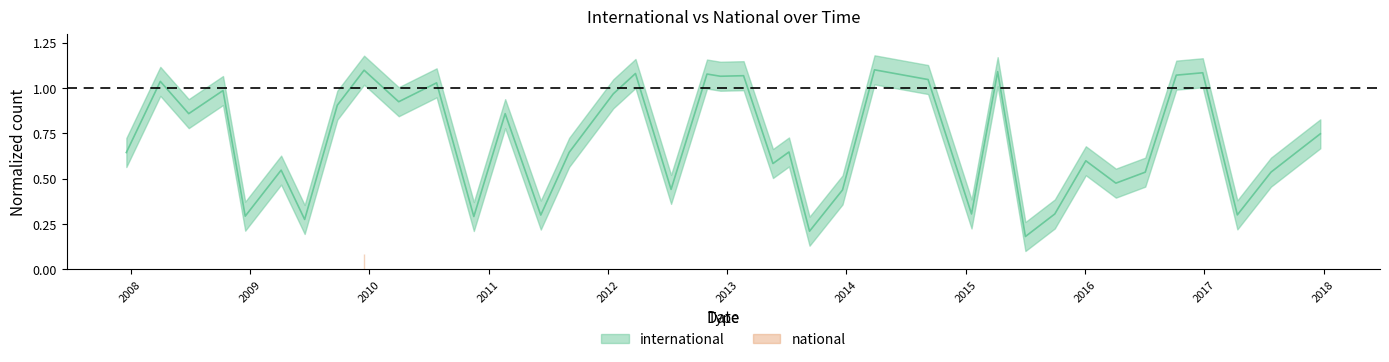

List the labels in order of value, smallest first.

2015-07-03, 2013-09-10, 2009-06-17, 2010-11-17, 2008-12-17, 2011-06-10, 2017-04-12, 2015-01-19, 2015-10-01, 2013-12-20, 2012-07-13, 2016-04-05, 2016-07-04, 2017-07-24, 2009-04-06, 2013-05-21, 2016-01-04, 2007-12-19, 2011-09-05, 2013-07-09, 2017-10-12, 2017-12-22, 2008-06-27, 2011-02-21, 2009-09-25, 2010-04-01, 2012-01-18, 2008-10-10, 2010-07-26, 2008-04-01, 2014-09-08, 2012-12-11, 2013-02-20, 2016-10-07, 2012-10-31, 2012-03-26, 2016-12-27, 2015-04-09, 2009-12-16, 2014-03-28